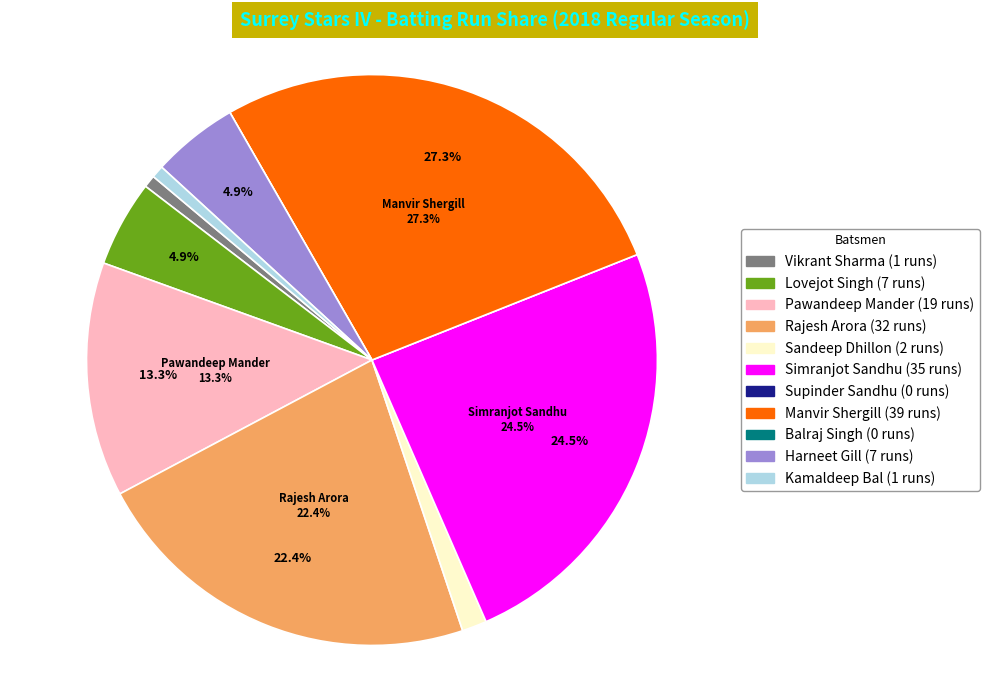

Between Kamaldeep Bal and Pawandeep Mander, which is larger?

Pawandeep Mander